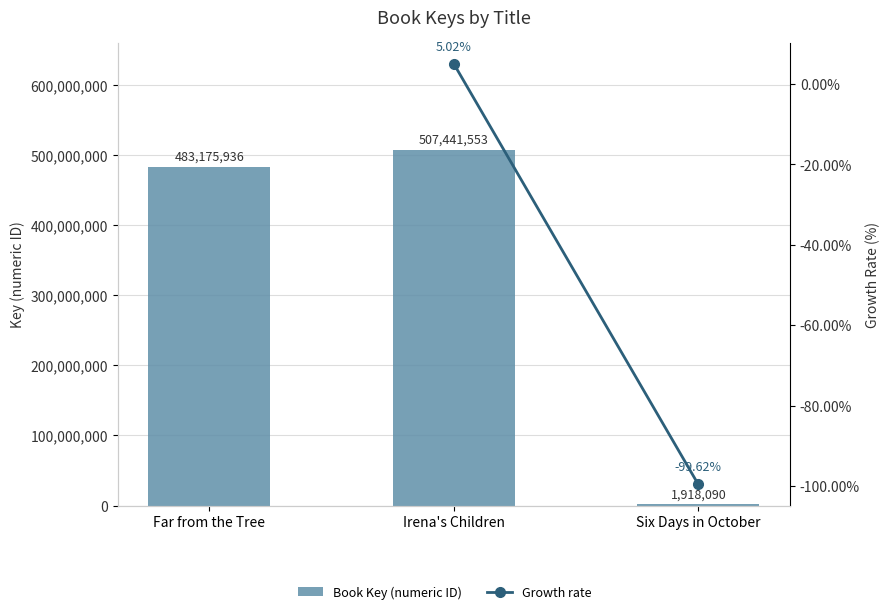

How many data points are less than 483175936?

1